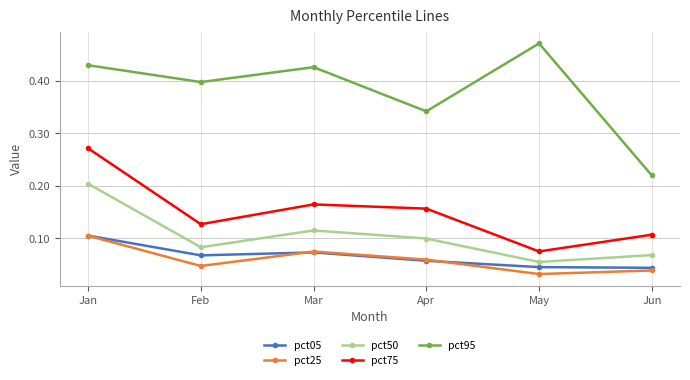

Where is the first local maximum for pct95?

Mar